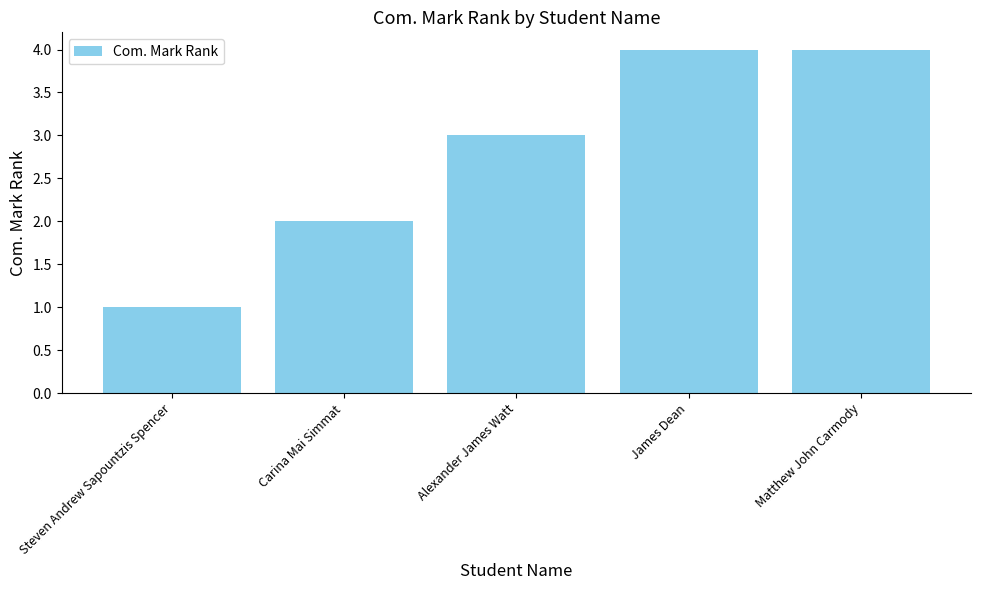

How many bars are there in total?

5